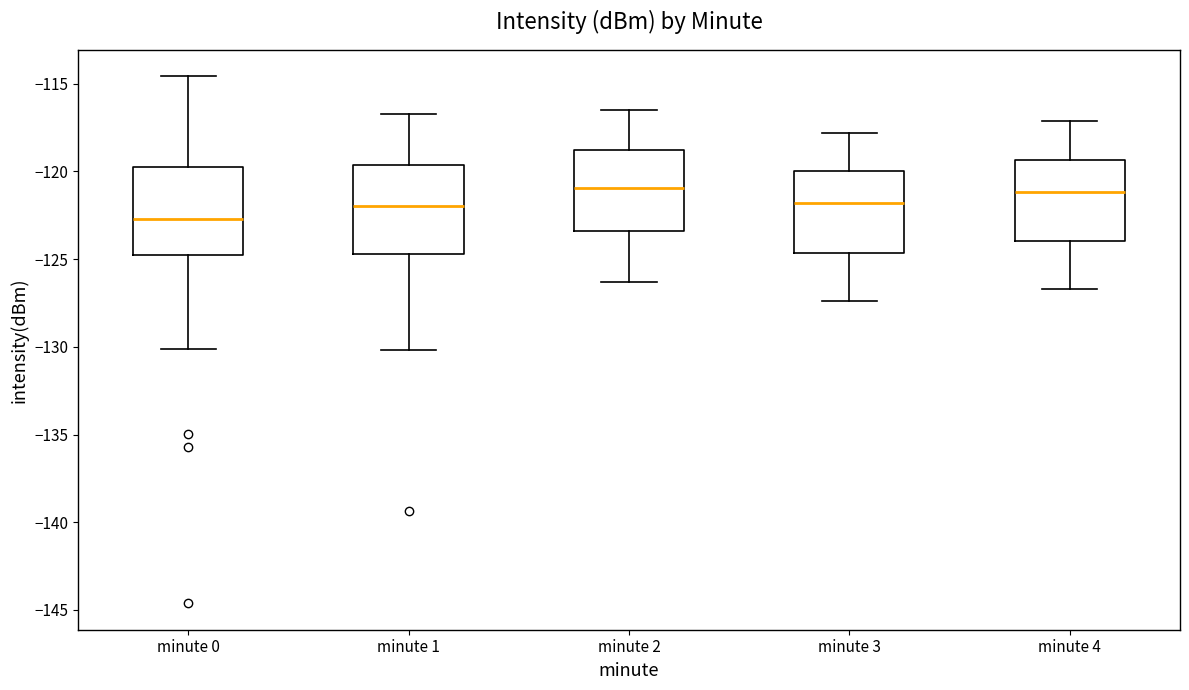

Which box's median line is the lowest?

minute 0